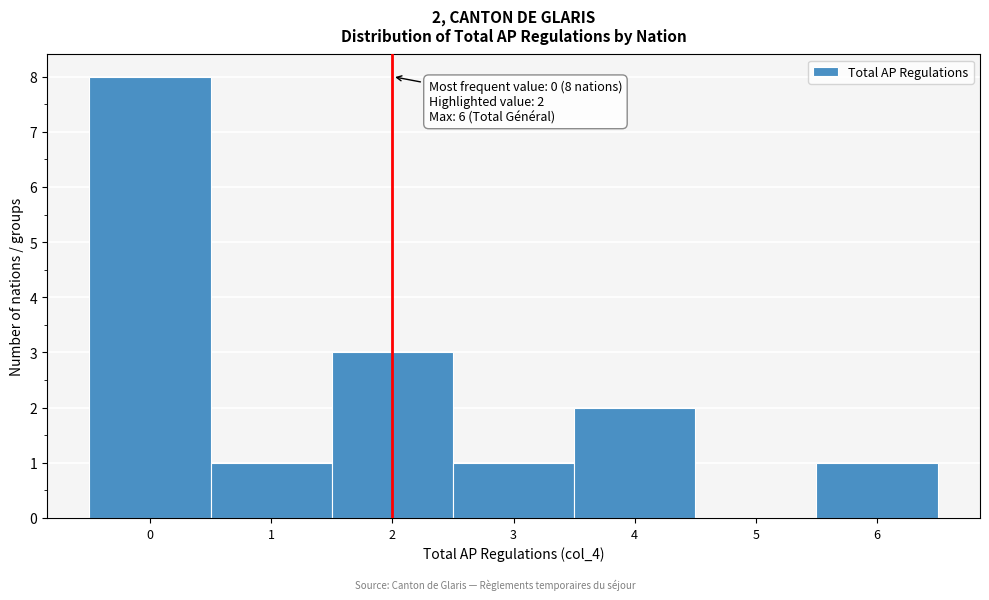

Over which range of the x-axis is the bar tallest?

-0.5 to 0.5